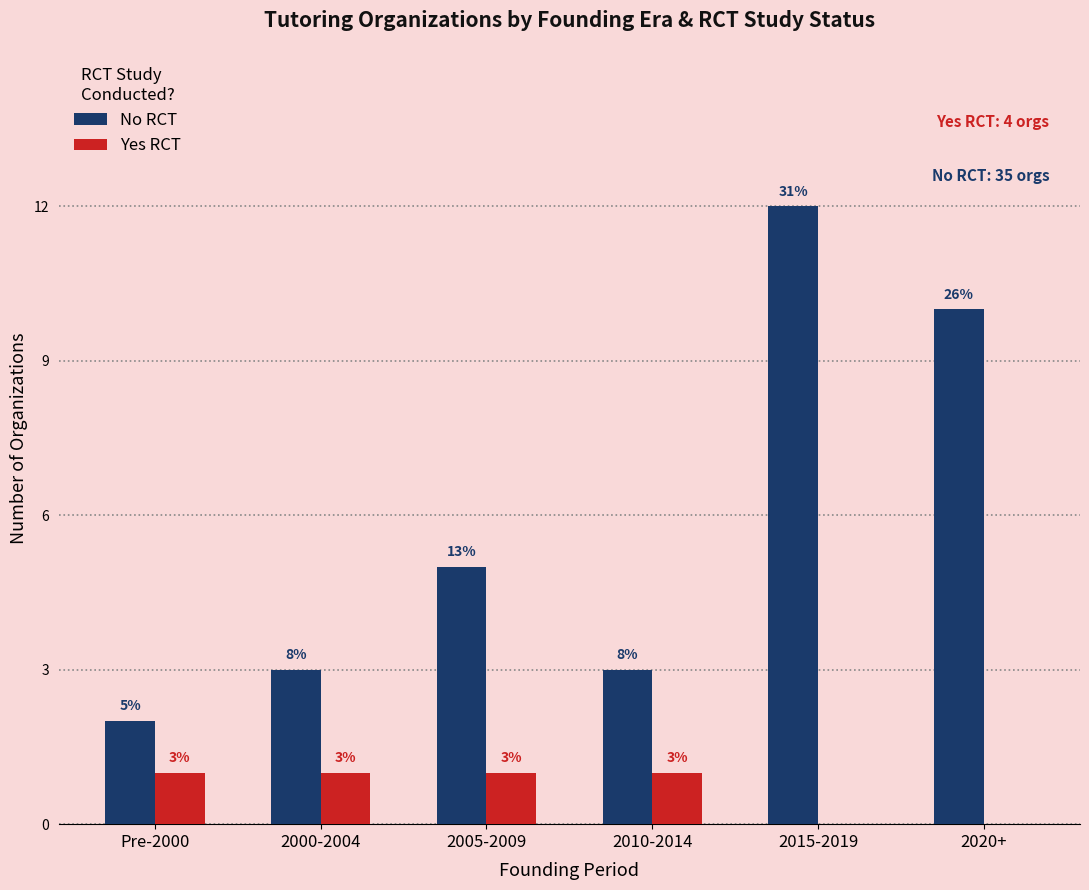

The Yes RCT series shows 1 at Pre-2000. True or false?

True